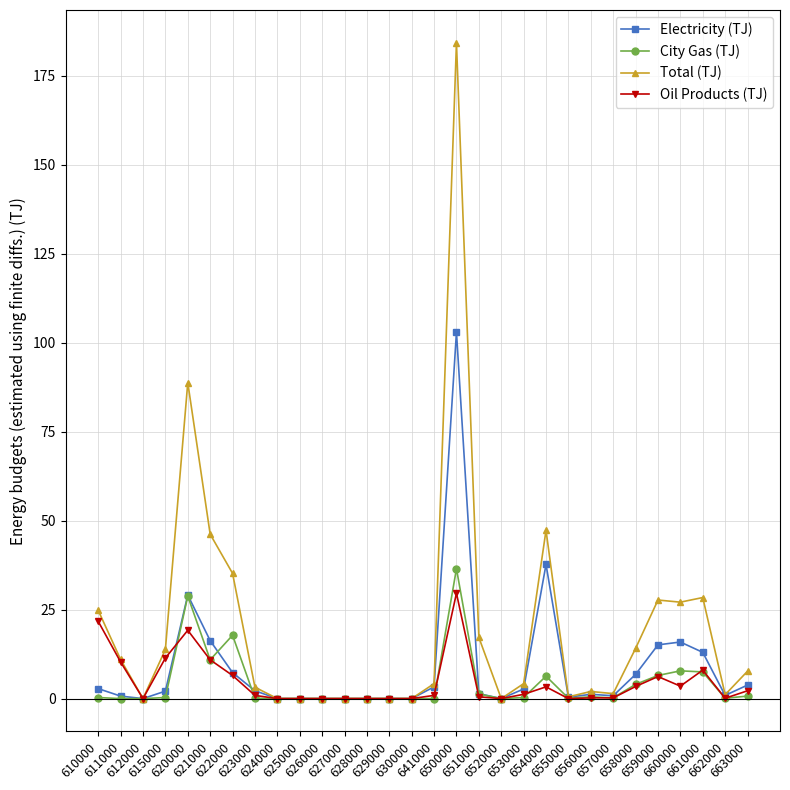

What are all the series names shown in the legend?

Electricity (TJ), City Gas (TJ), Total (TJ), Oil Products (TJ)